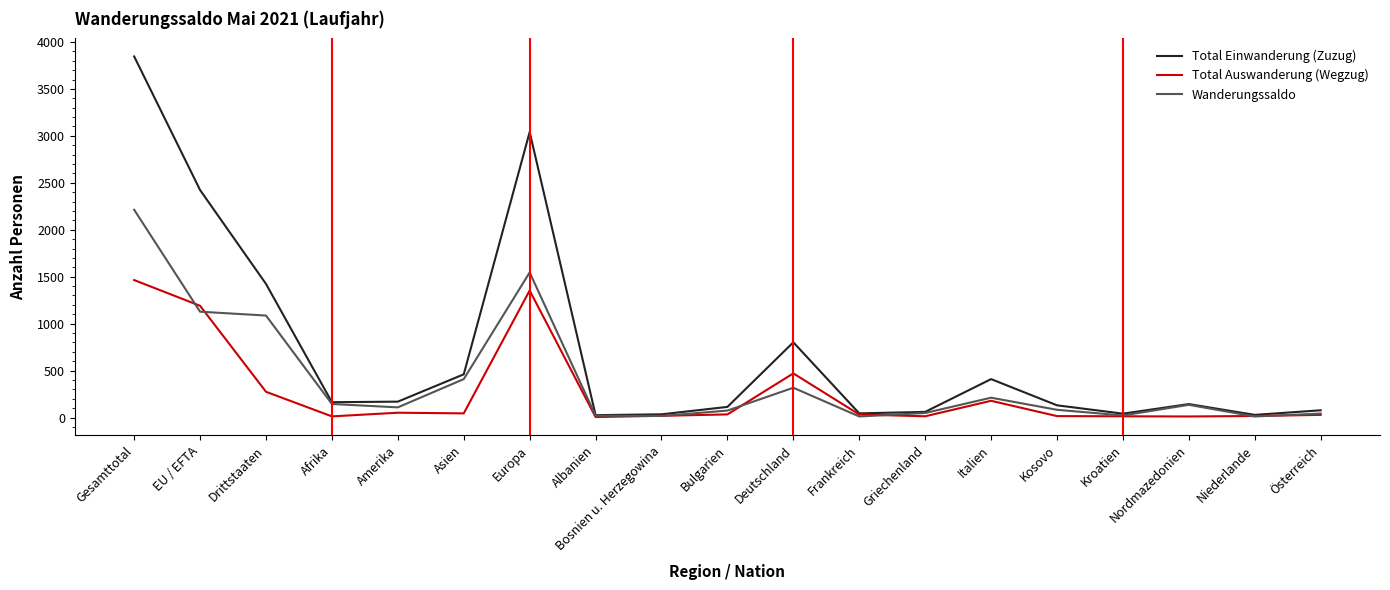

List the series in order of their peak value, lowest first.

Total Auswanderung (Wegzug), Wanderungssaldo, Total Einwanderung (Zuzug)